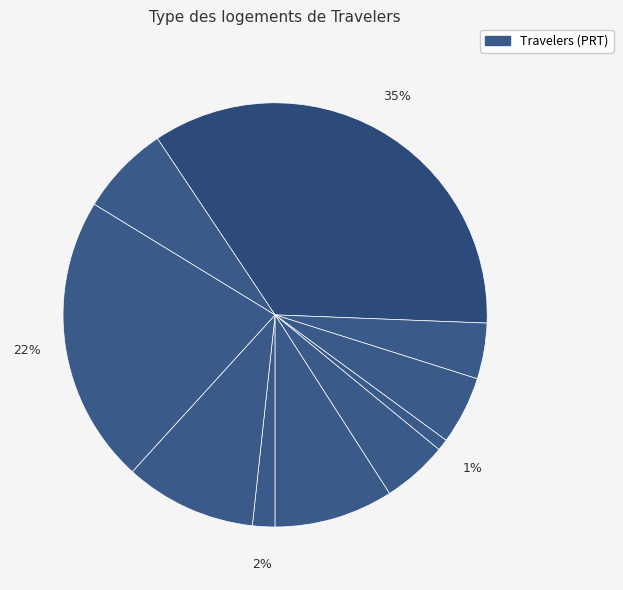

How many segments does this pie chart have?

10